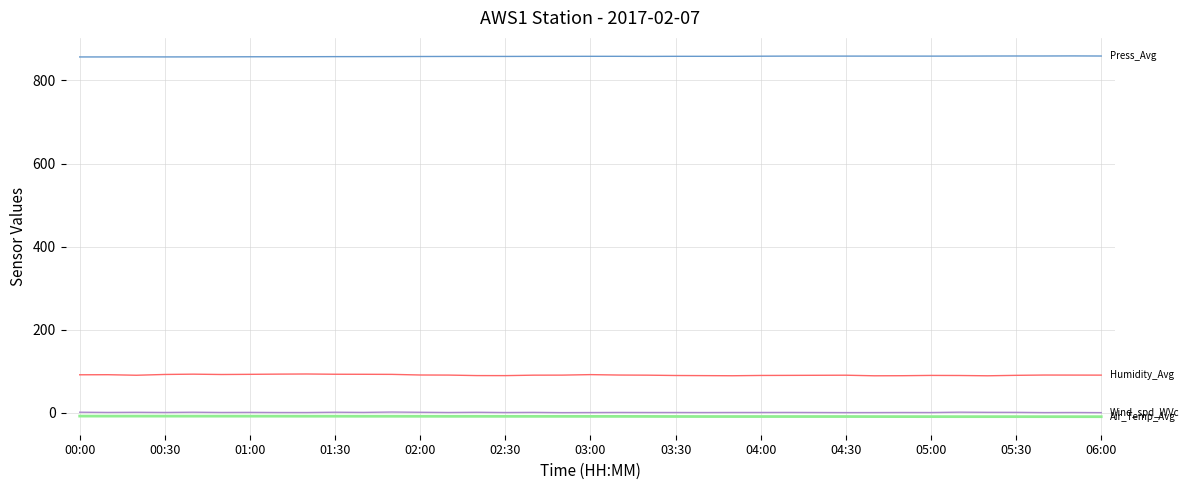

What is the maximum value shown in the chart?

859.1